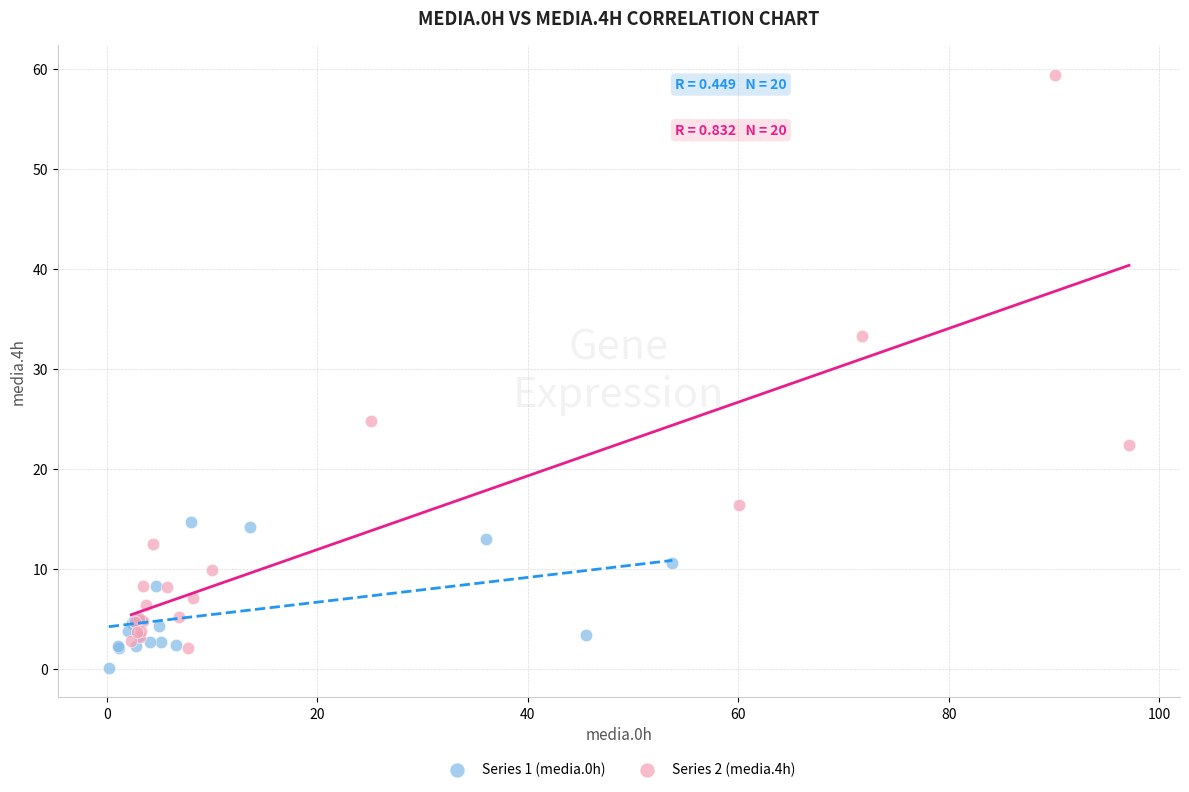

Which series contains the highest Y value?

Series 2 (media.4h)